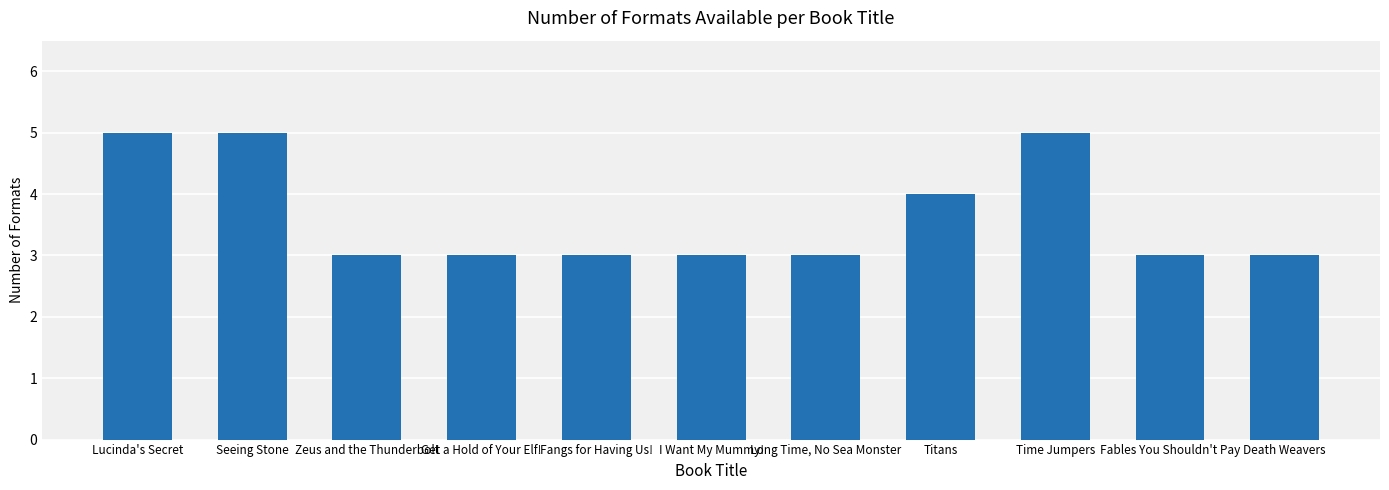

What is the label of the 3rd bar from the right?

Time Jumpers